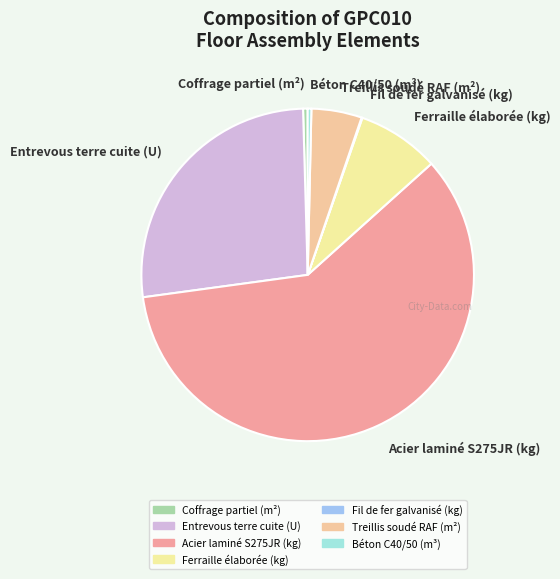

The Entrevous terre cuite (U) slice represents 39% of the pie. True or false?

False